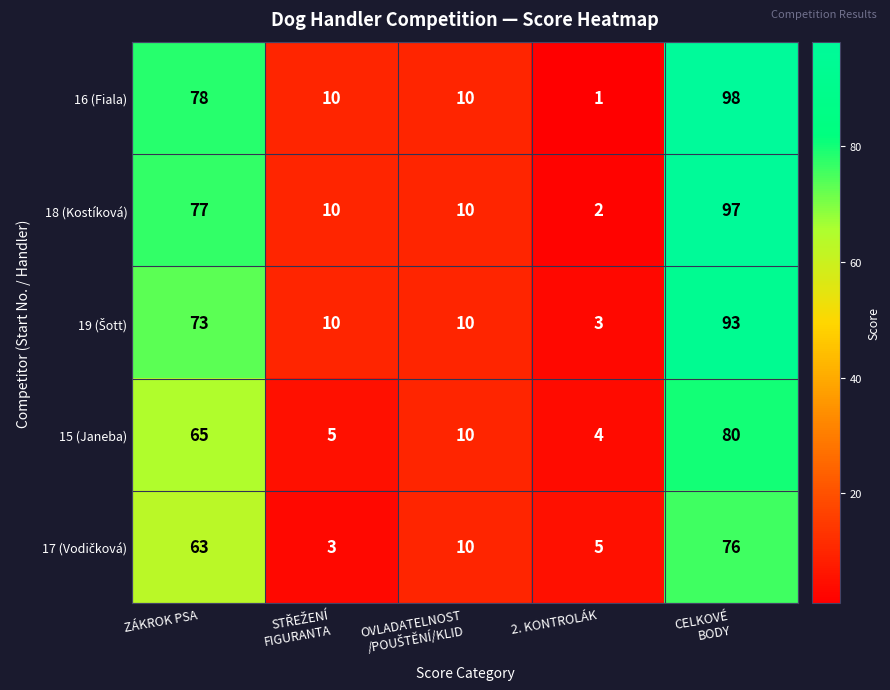

What is the difference between the maximum and minimum values in the 16 (Fiala) series?

97